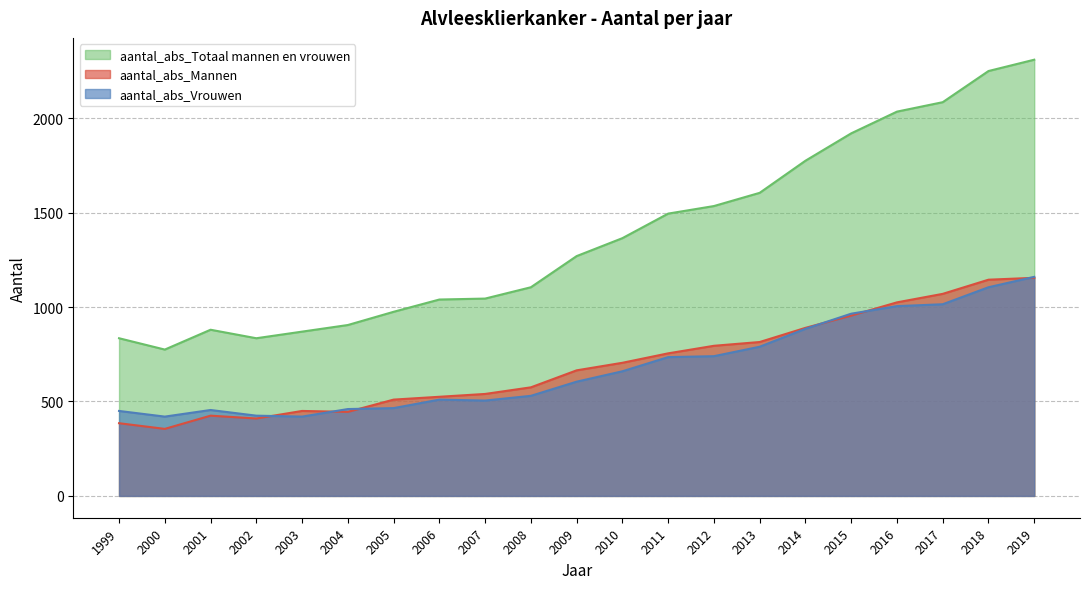

How many lines are shown in the chart?

3